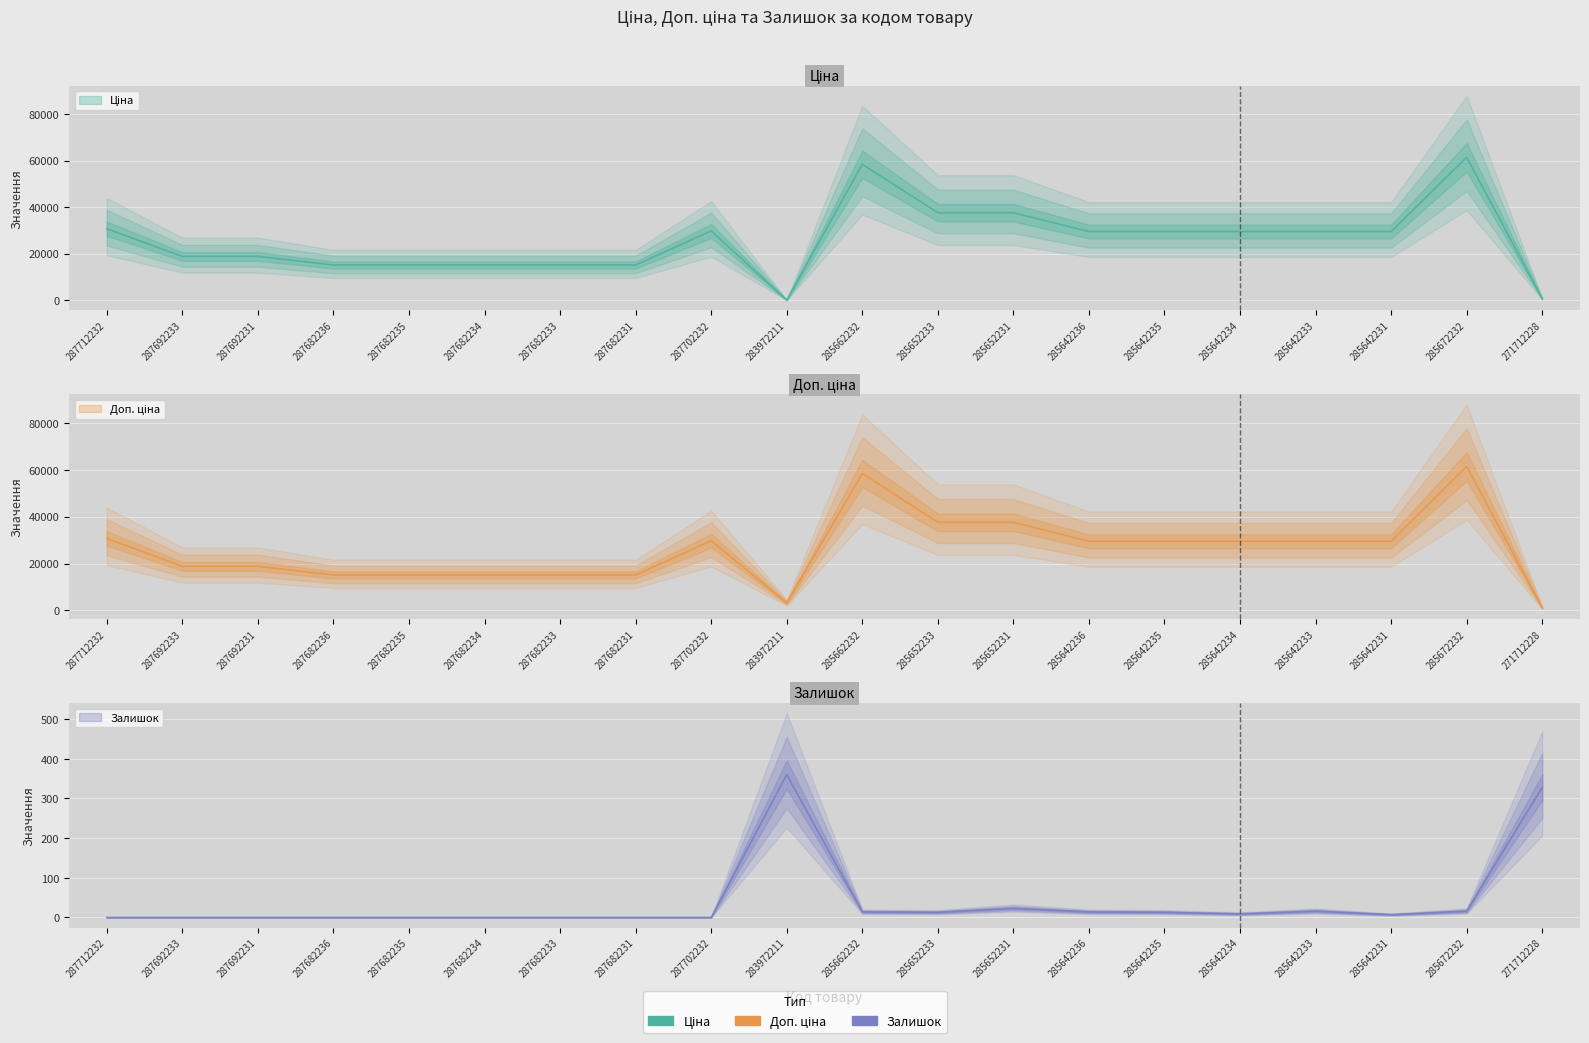

The value of Залишок at 287682233 is 0.0. True or false?

True